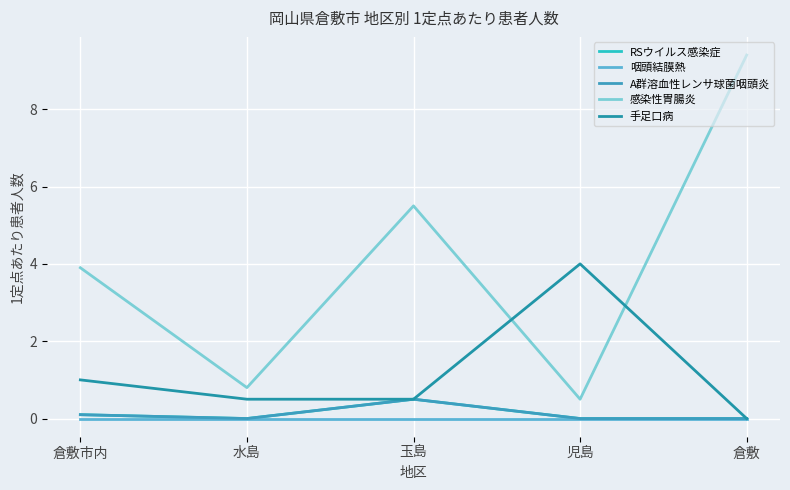

Does the chart have visible grid lines?

Yes